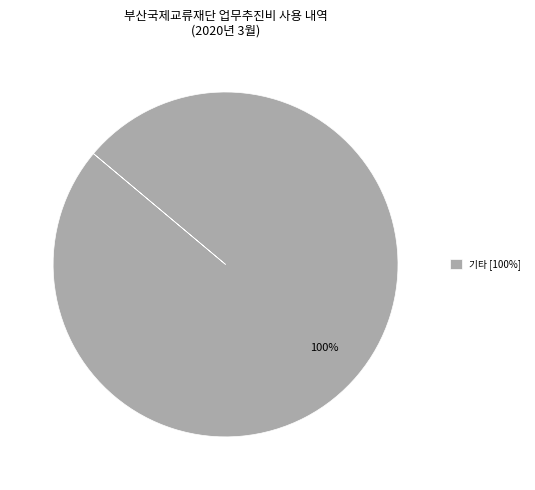

How many slices are in this pie chart?

1